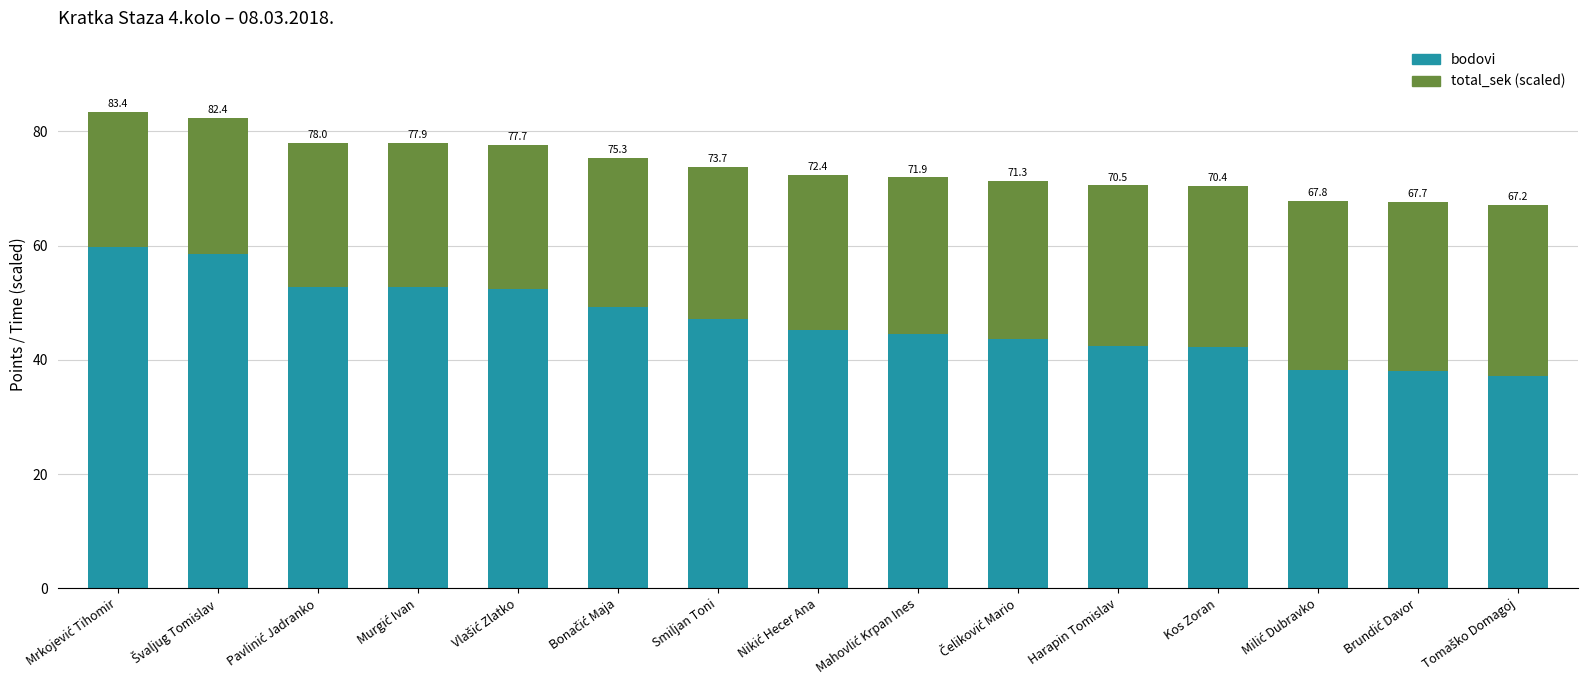

At which label does total_sek (scaled) first exceed 27?

Nikić Hecer Ana